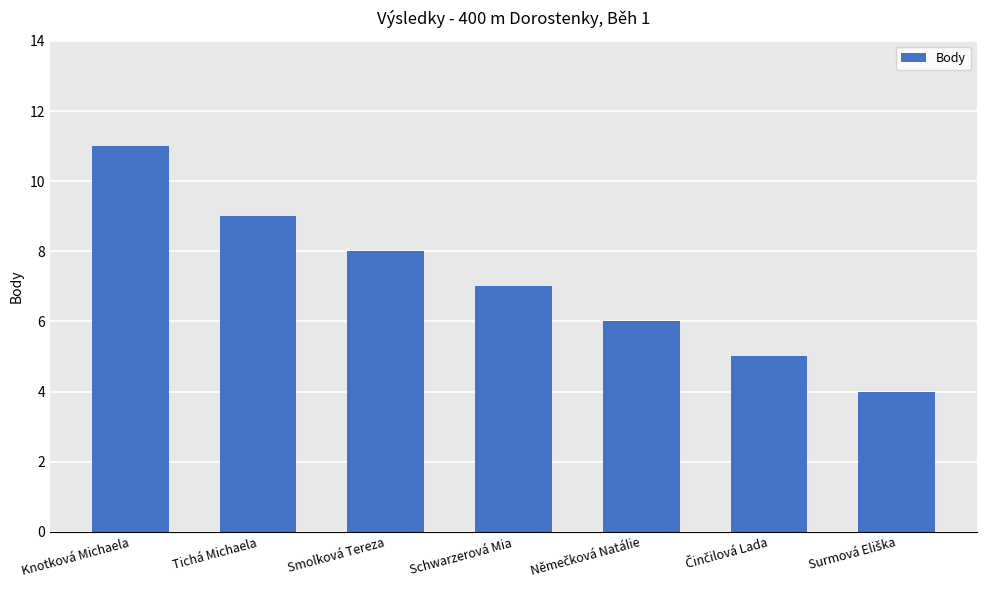

True or false: the data shows 12 at Schwarzerová Mia.

False